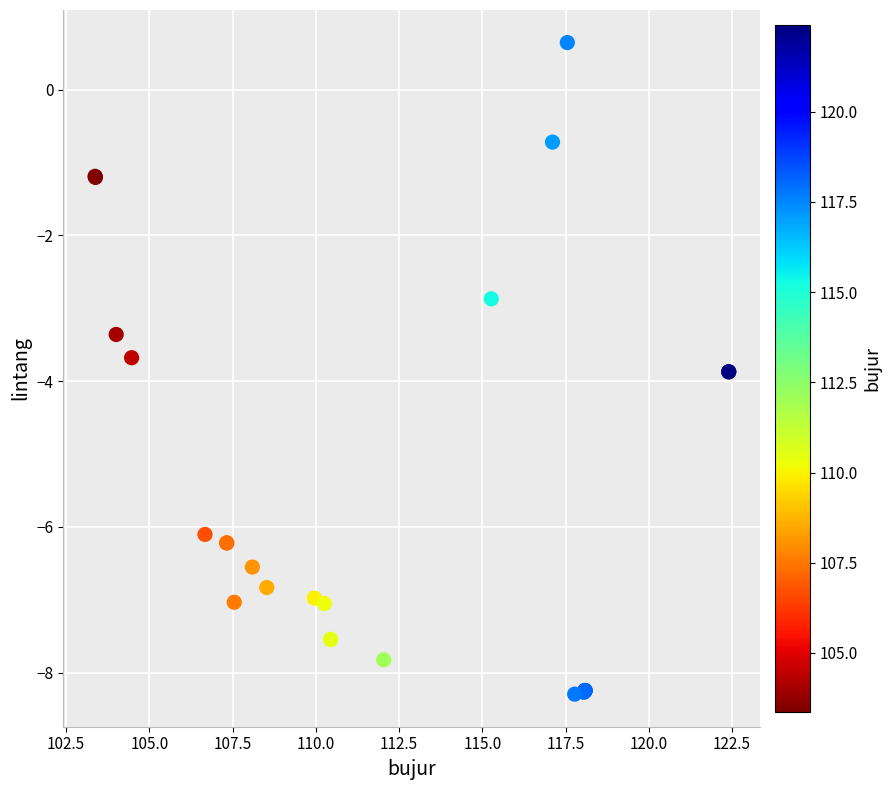

What Y value in the scatter plot is closest to -3?

-2.9